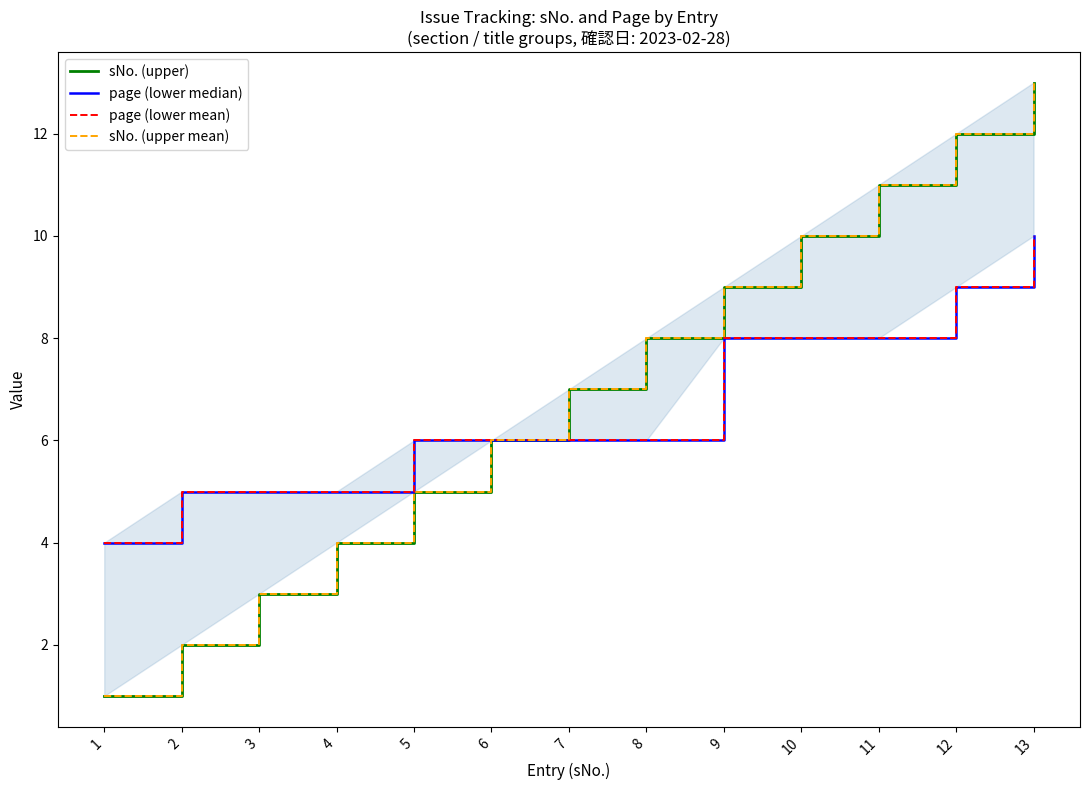

What is the difference between the highest and lowest values at 4?

1